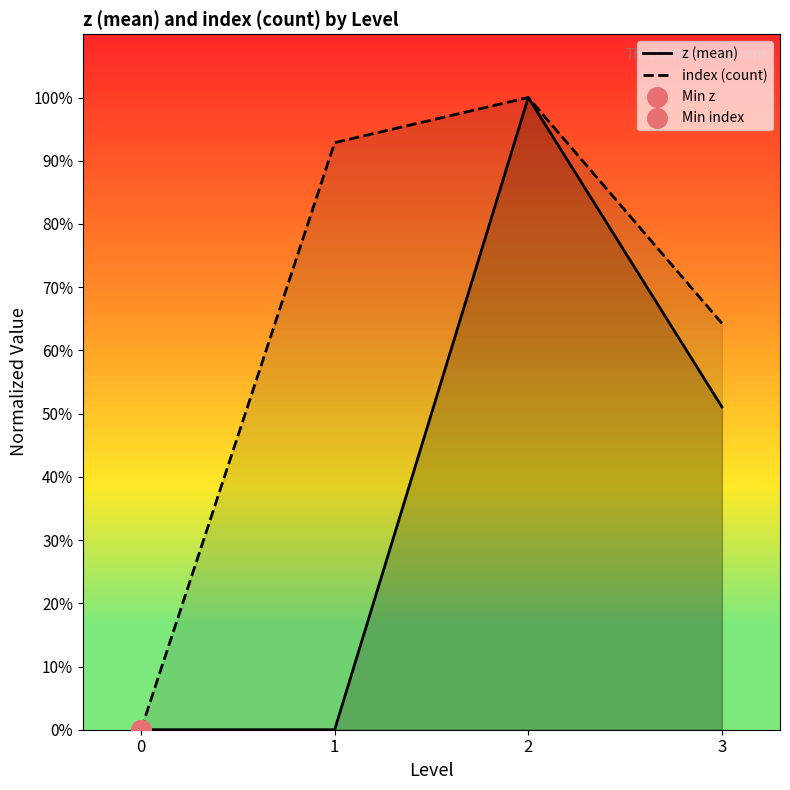

At how many categories does at least one series exceed 3?

3